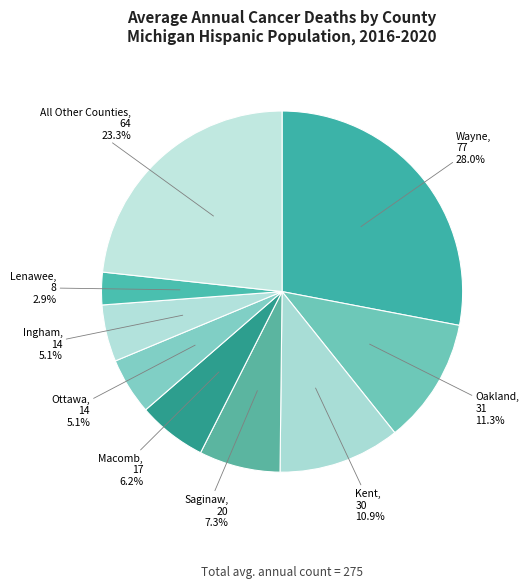

Is there any slice that represents more than half of the pie?

No